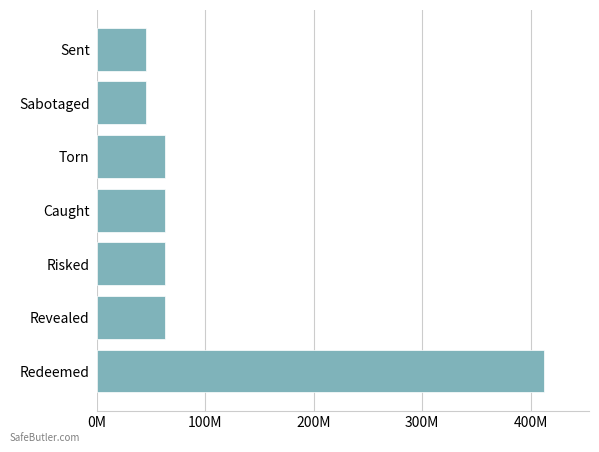

Are the bars horizontal?

Yes